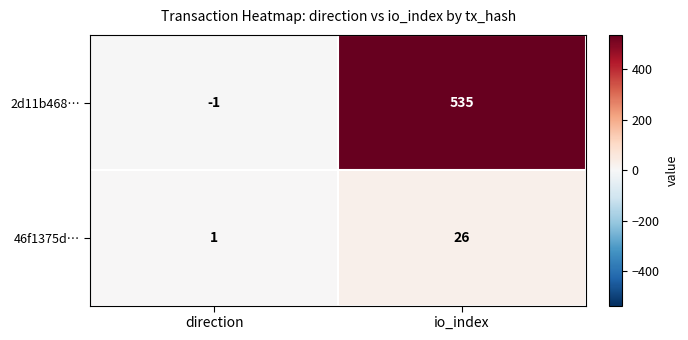

What is the total value across all series at io_index?

561